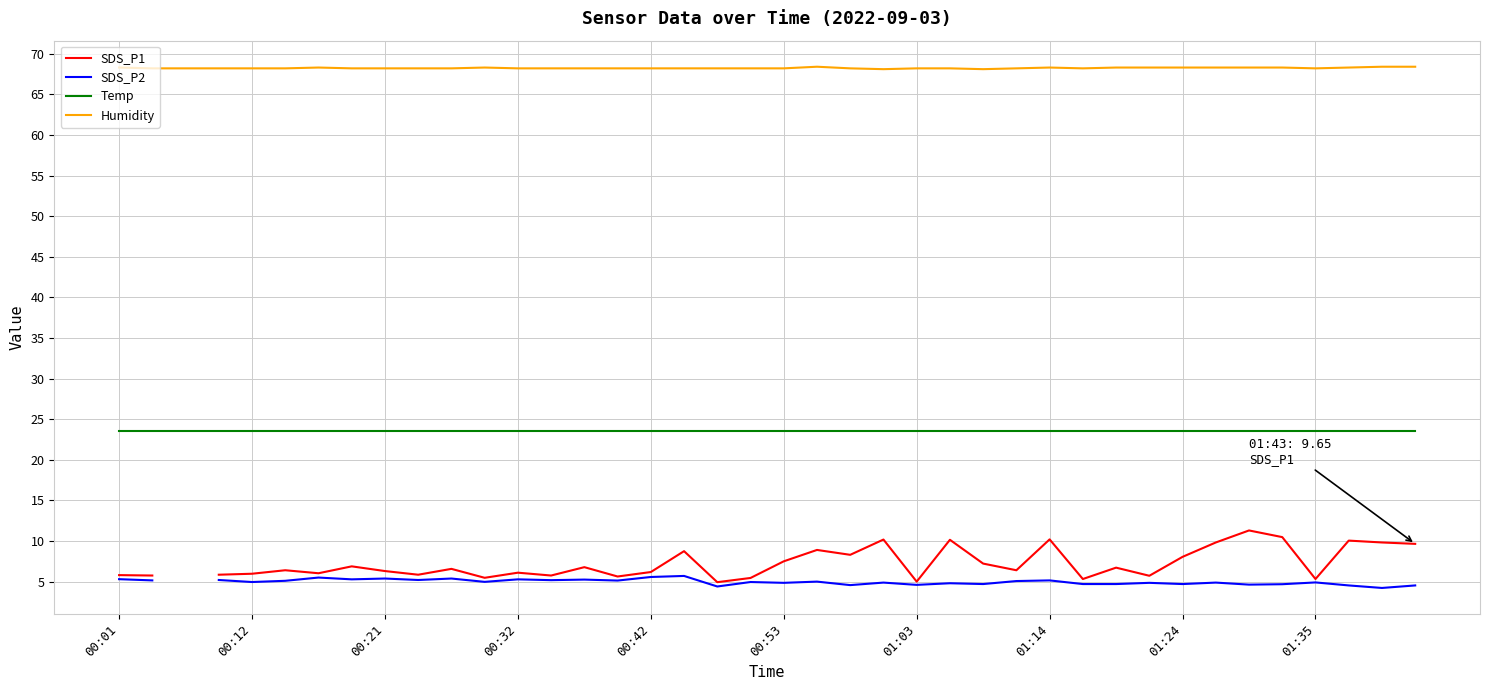

True or false: SDS_P1 and Humidity intersect in this chart.

False